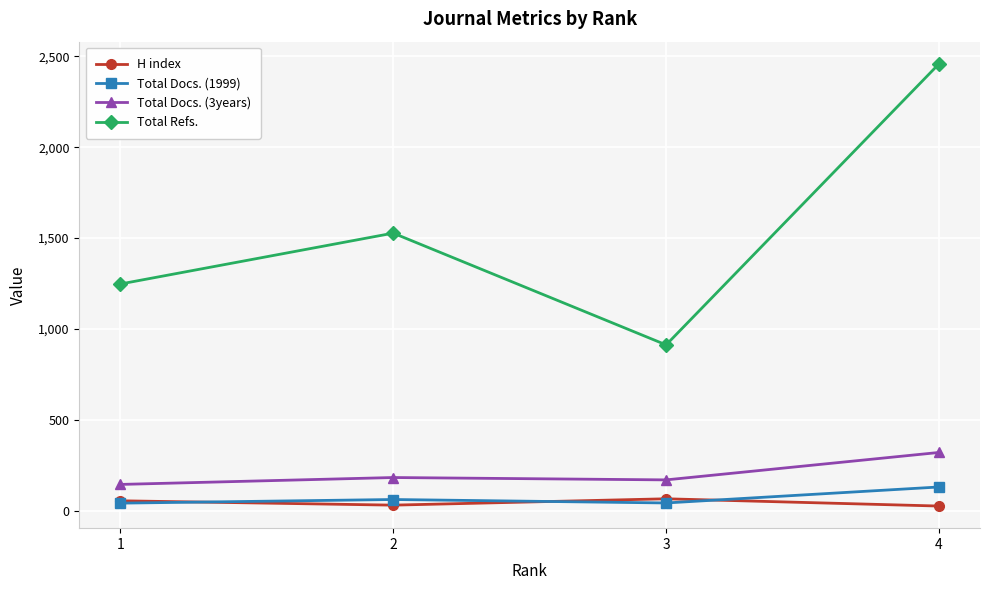

Is the value of Total Refs. at 2 greater than the value of Total Docs. (1999) at 1?

Yes